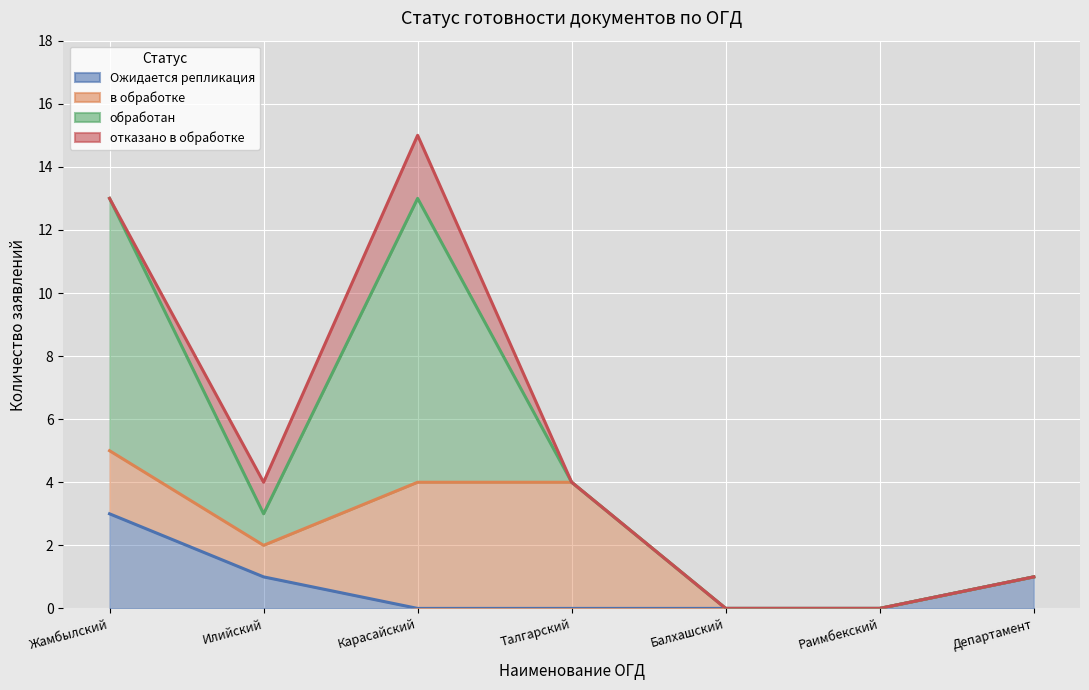

Count the number of data series in this chart.

4